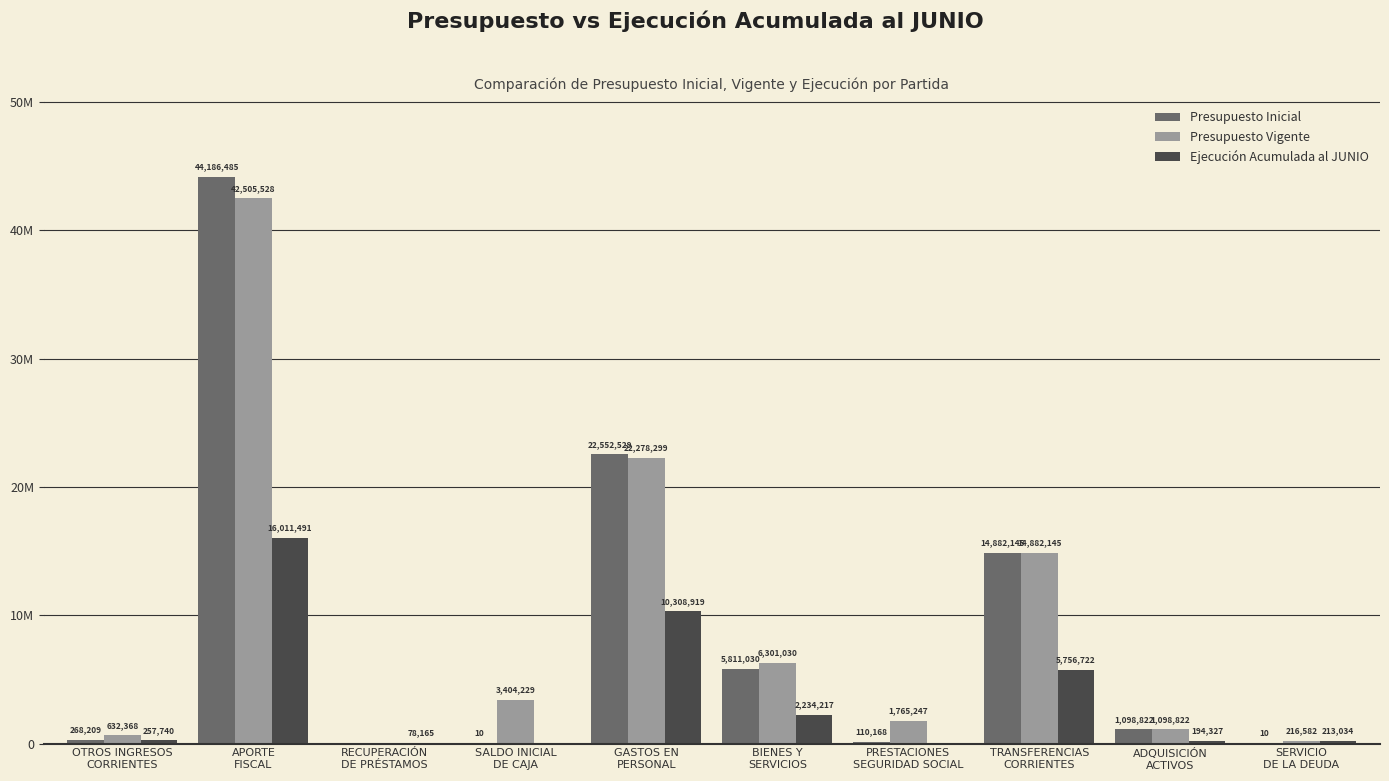

The value of Ejecución Acumulada al JUNIO at SALDO INICIAL
DE CAJA is 0. True or false?

True